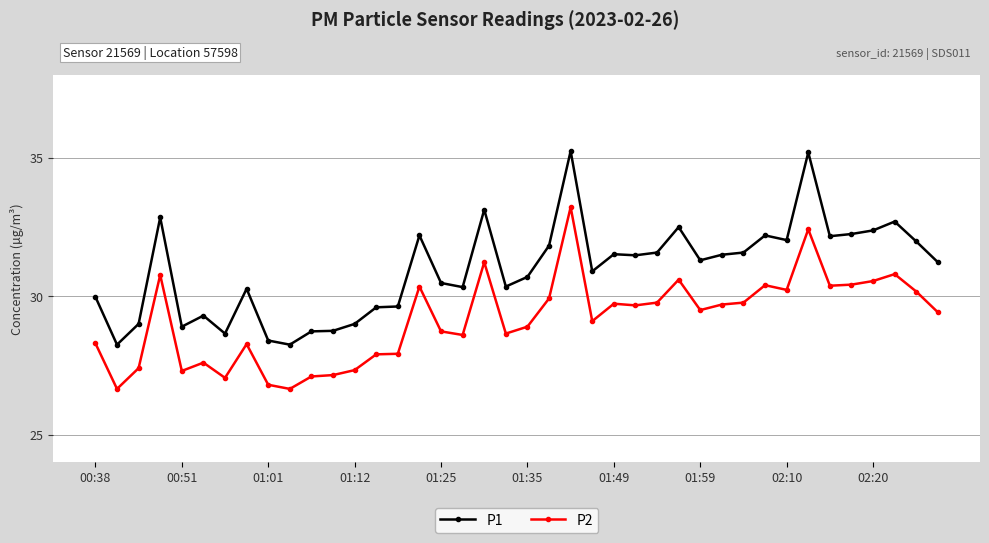

At how many categories does at least one series exceed 27?

40